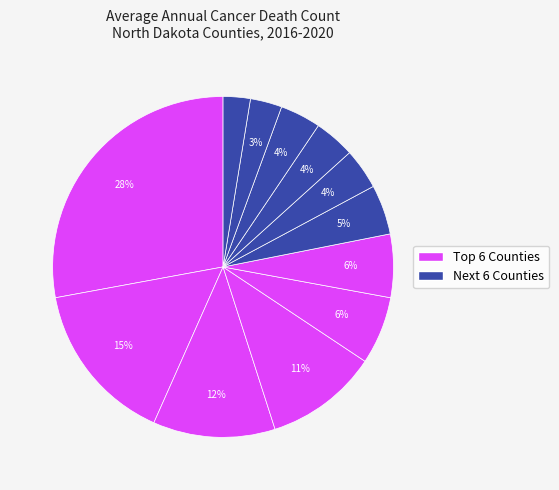

To the nearest percent, what is the average slice percentage?

8%